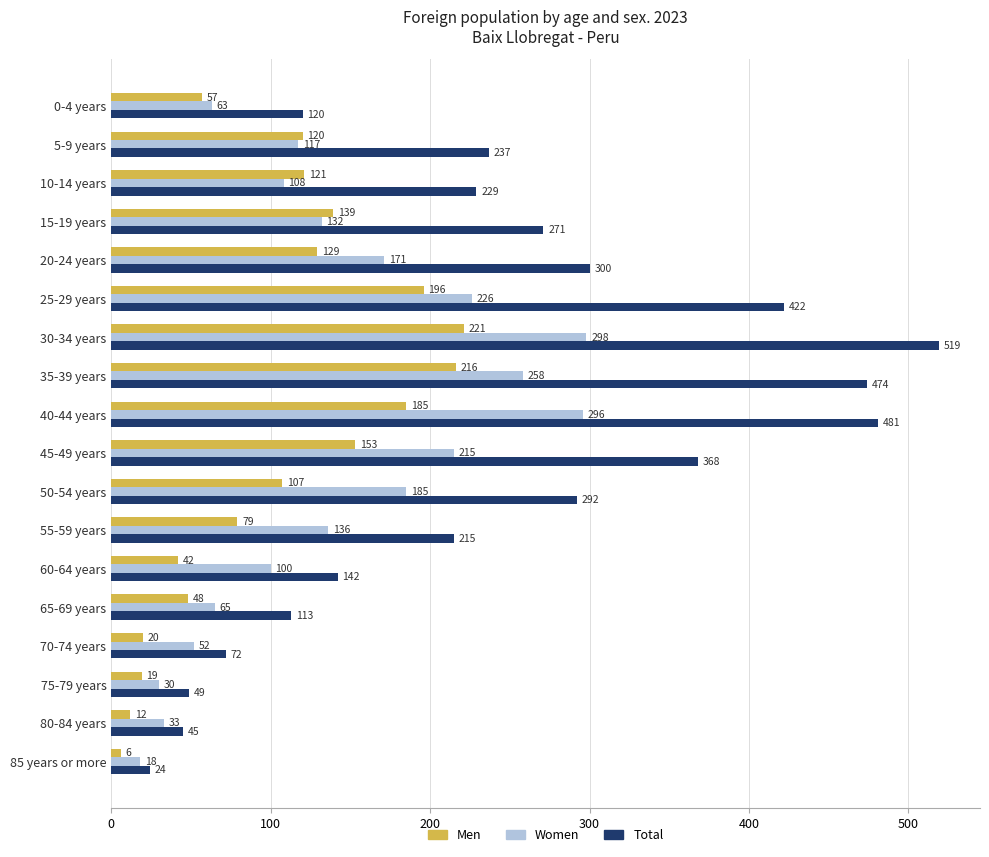

What value does the Total series have at 50-54 years, to the nearest 50?

300